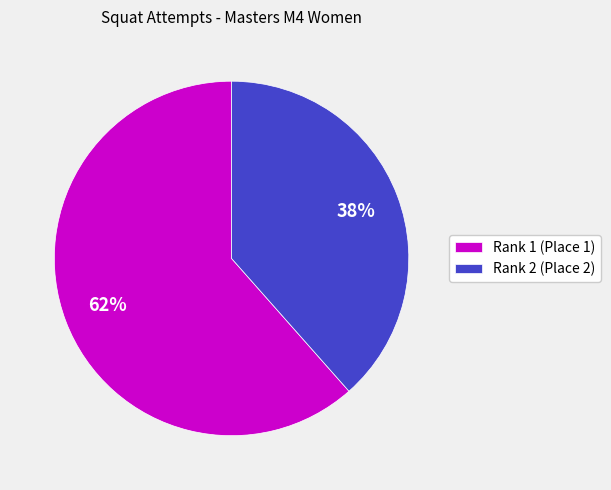

Is the sum of Rank 1 (Place 1) and Rank 2 (Place 2) greater than half?

Yes